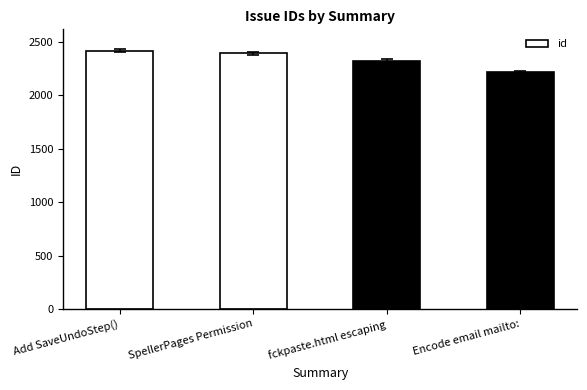

Between fckpaste.html escaping and SpellerPages Permission, which is larger?

SpellerPages Permission